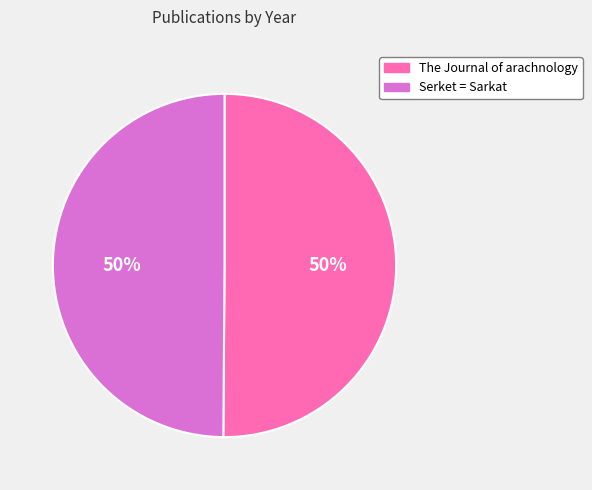

Do Serket = Sarkat and The Journal of arachnology together represent more than half of the pie?

Yes